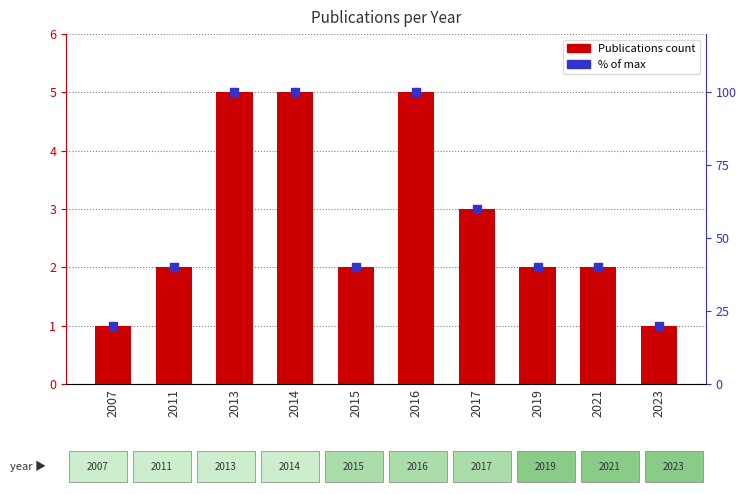

At how many categories does at least one series exceed 52?

4